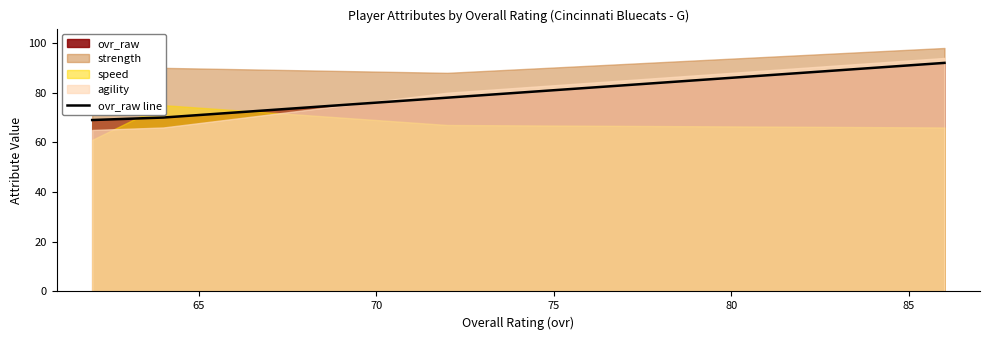

What is the lowest value of the ovr_raw line series?

69